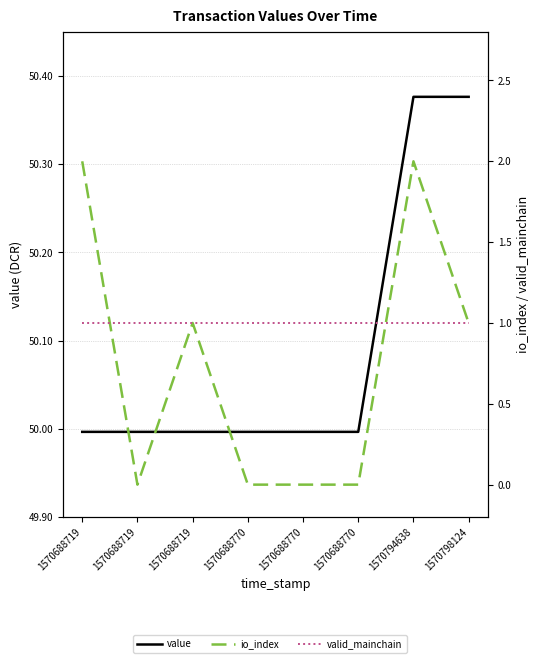

Is it true that io_index equals 0.0 at 1570688770?

True